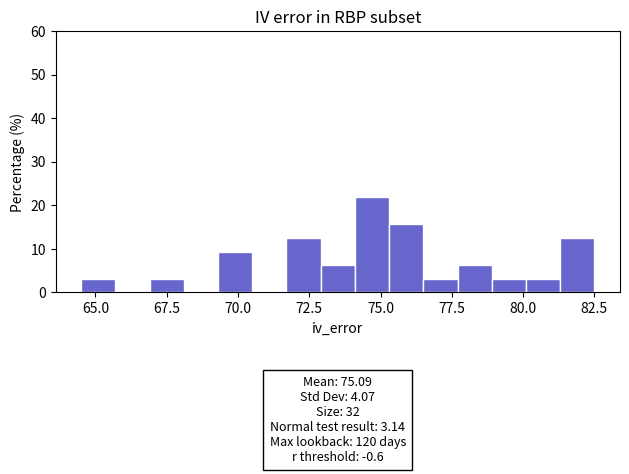

Around what value on the x-axis is the tallest bar? Give the approximate position of its centre, as read against the axis.

74.5